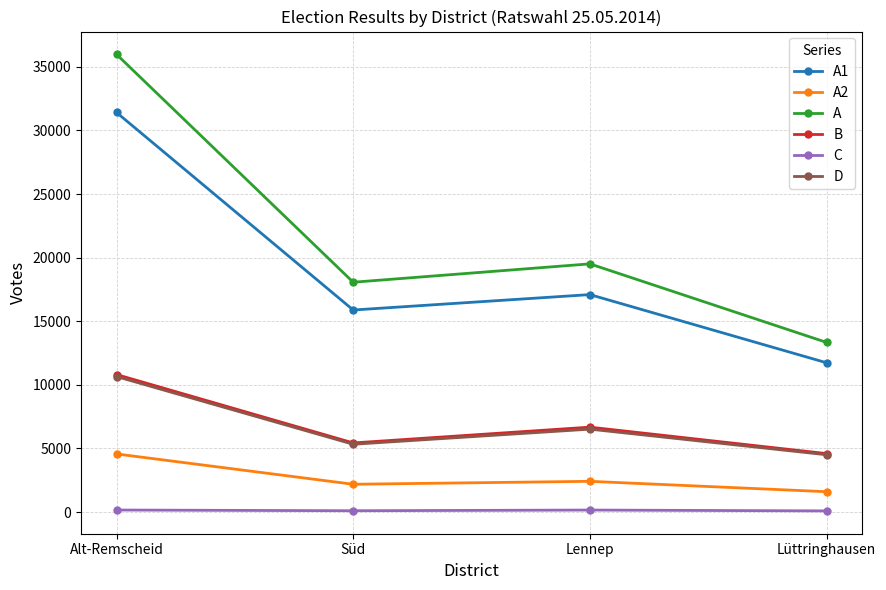

What position from the left is Lennep?

3